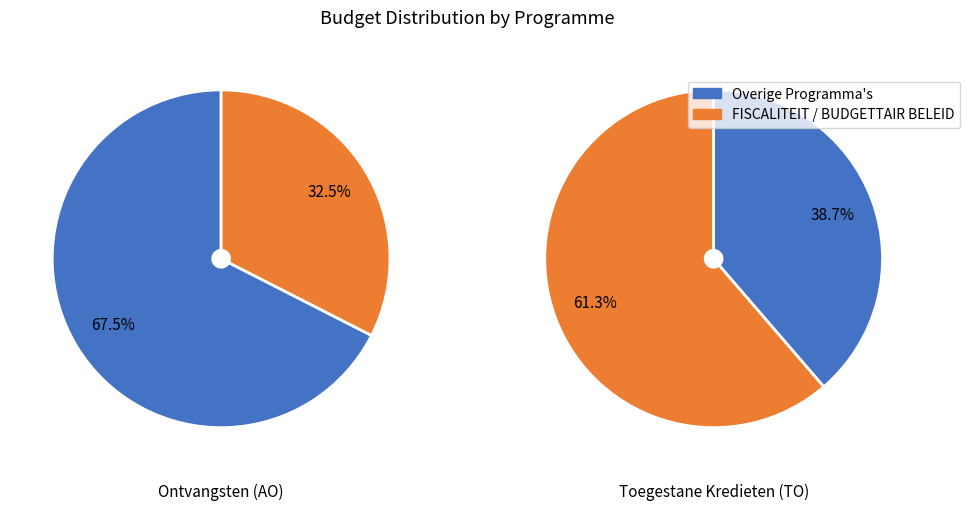

Is it true that PROVISIES is 1% of the pie?

False